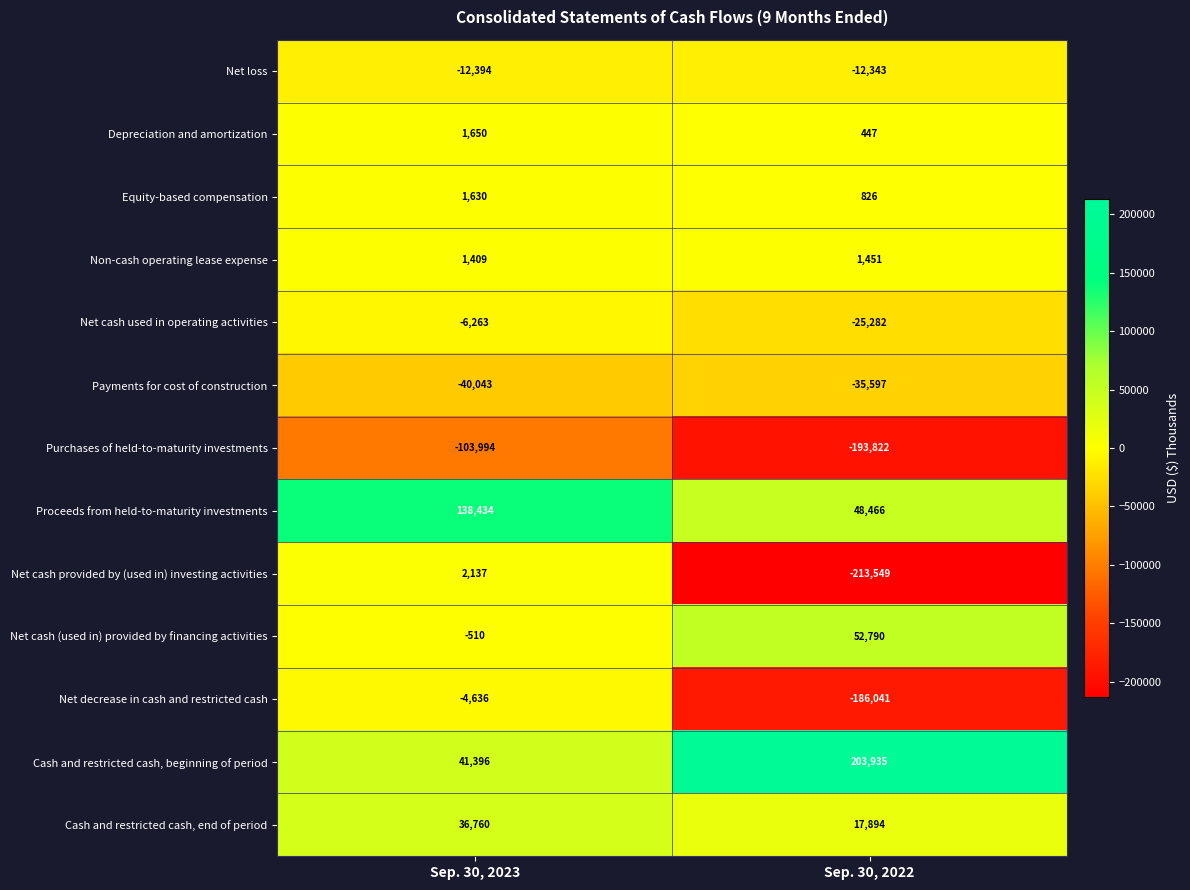

Reading right to left, list all the values displayed in this chart.

Net loss: -12343	-12394
Depreciation and amortization: 447	1650
Equity-based compensation: 826	1630
Non-cash operating lease expense: 1451	1409
Net cash used in operating activities: -25282	-6263
Payments for cost of construction: -35597	-40043
Purchases of held-to-maturity investments: -193822	-103994
Proceeds from held-to-maturity investments: 48466	138434
Net cash provided by (used in) investing activities: -213549	2137
Net cash (used in) provided by financing activities: 52790	-510
Net decrease in cash and restricted cash: -186041	-4636
Cash and restricted cash, beginning of period: 203935	41396
Cash and restricted cash, end of period: 17894	36760